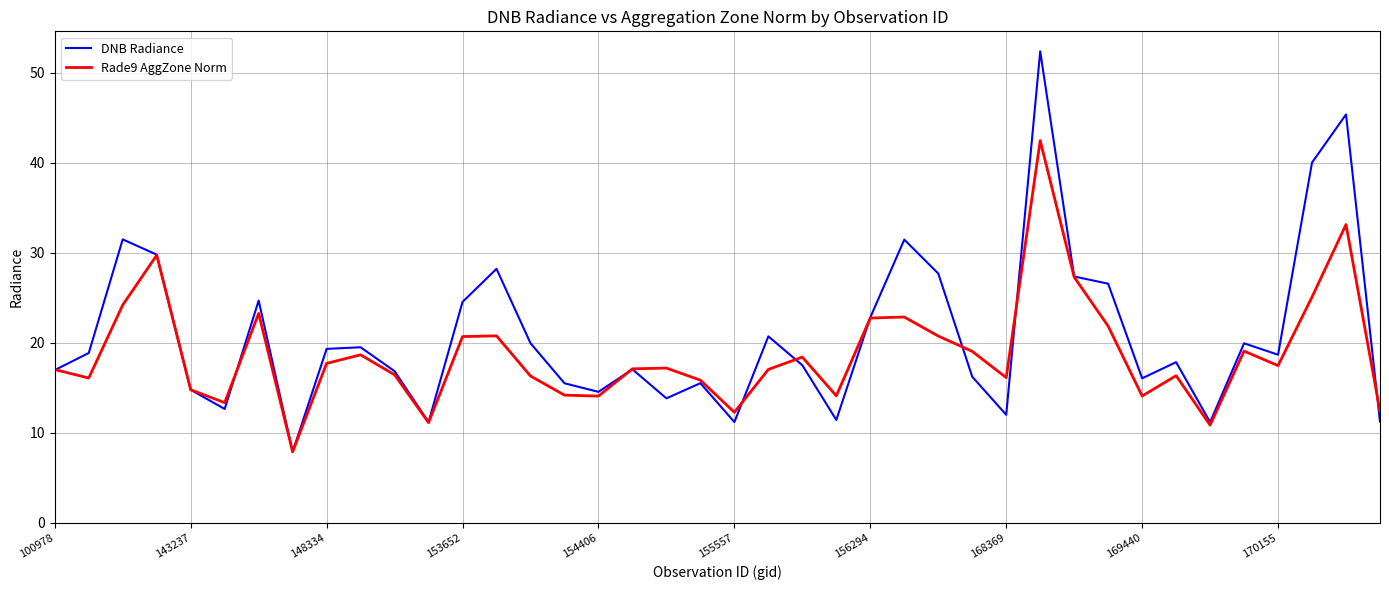

Which series has the largest range (max minus min)?

DNB Radiance